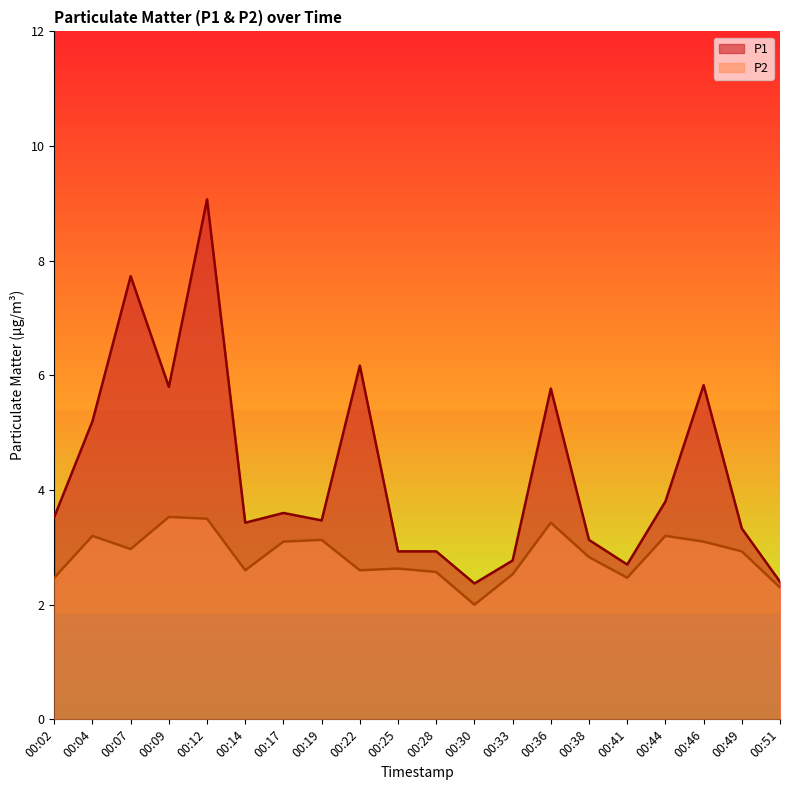

The value of P2 at 00:19 is 4.3. True or false?

False